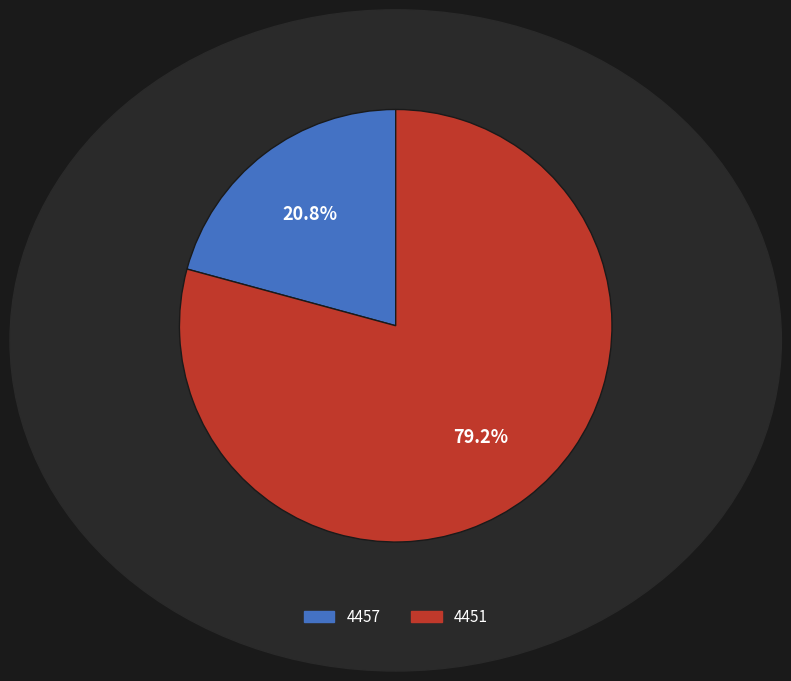

Which has a higher value, 4451 or 4457?

4451